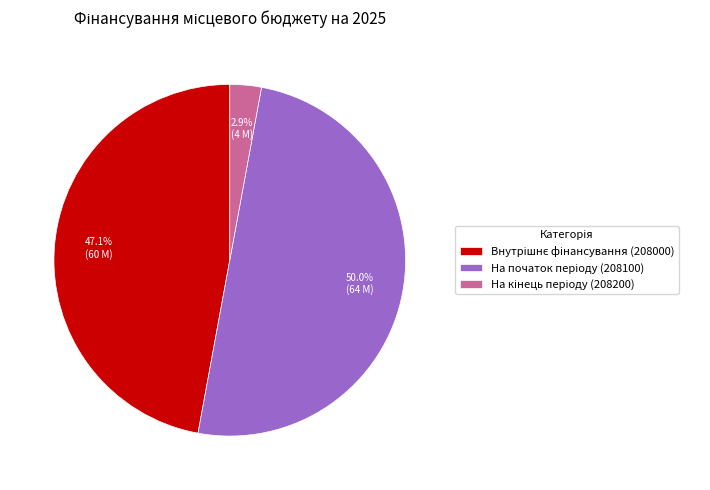

How many slices are in this pie chart?

3